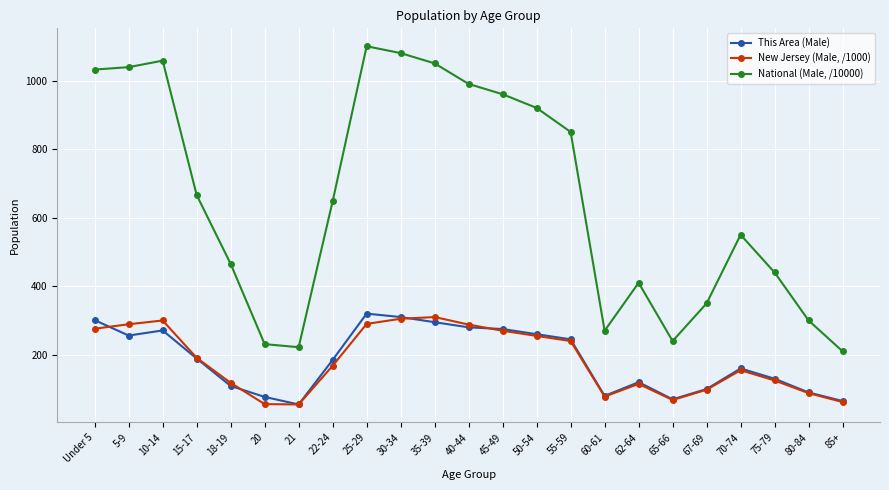

Where is the first local minimum for This Area (Male)?

5-9